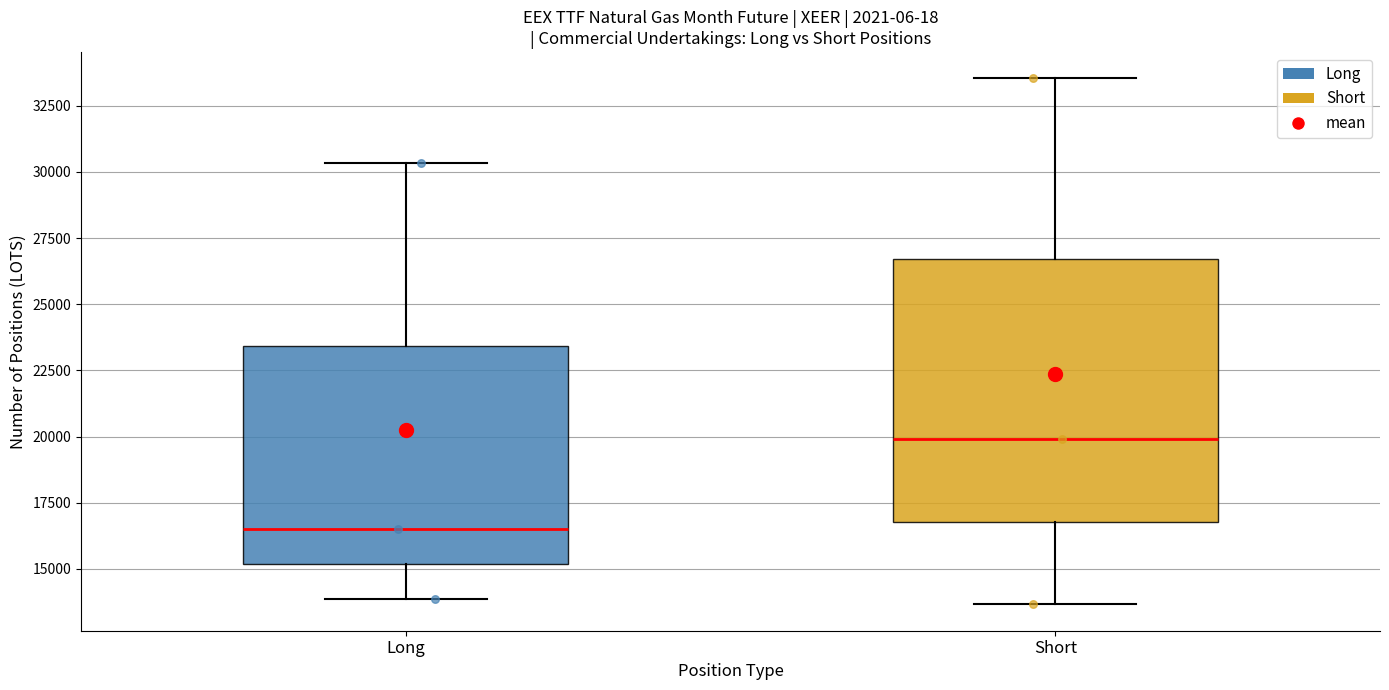

Which box is the tallest, from its lower edge to its upper edge?

Short